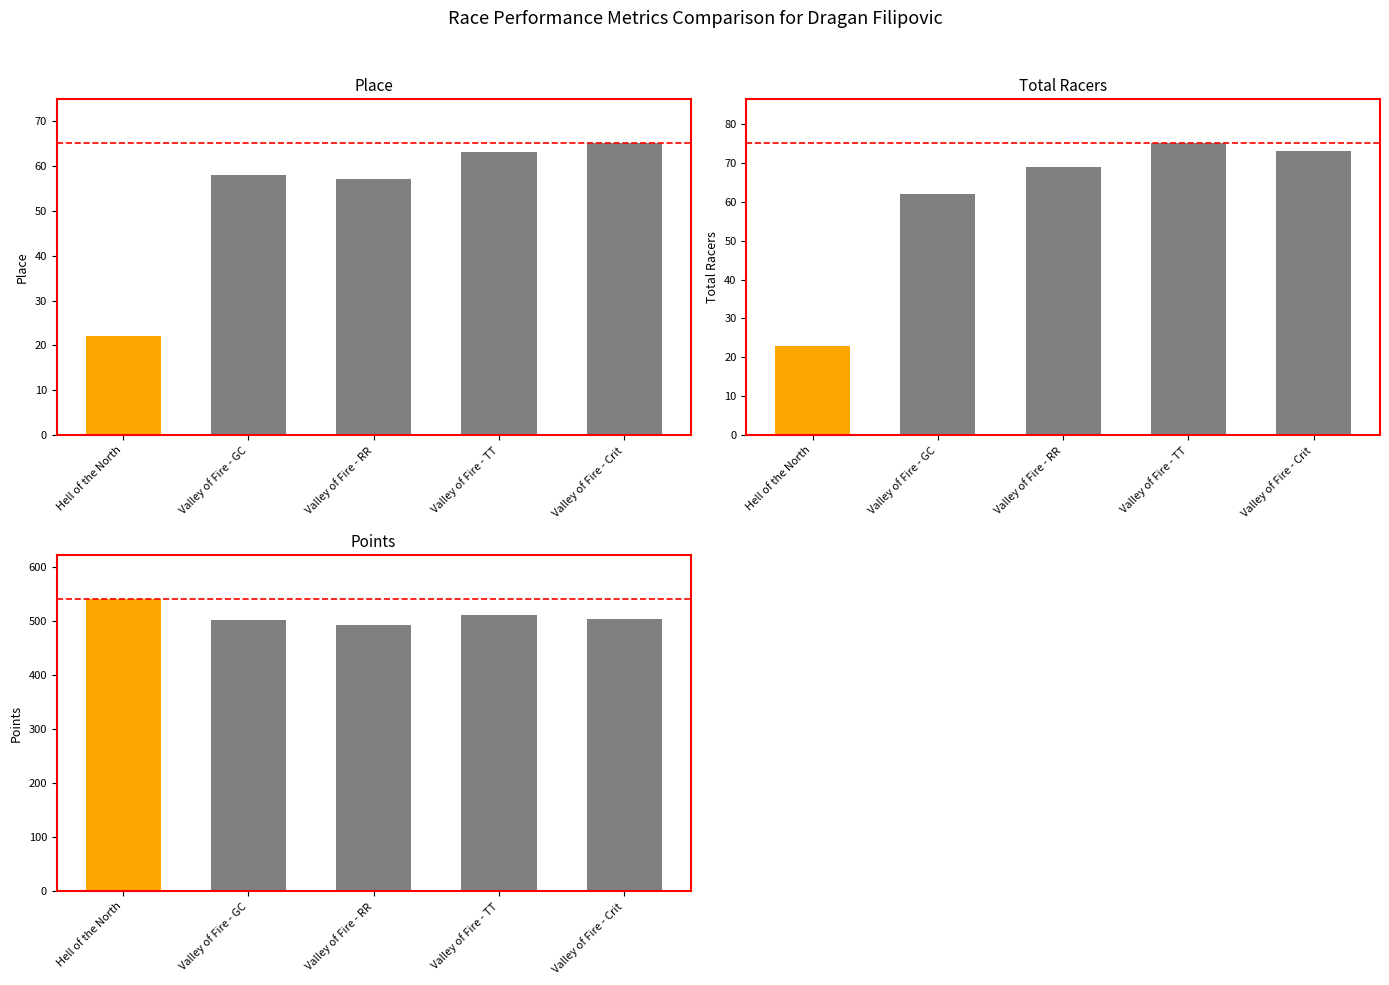

How many bars are there in total?

15